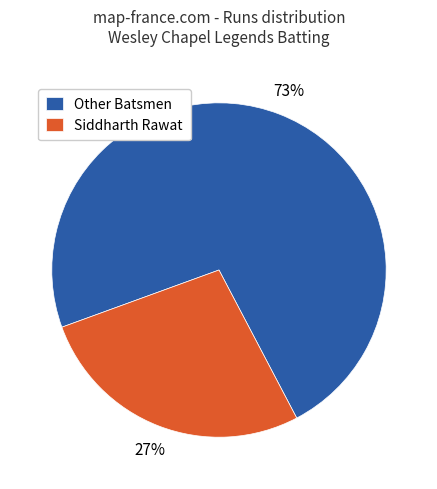

Between Siddharth Rawat and Other Batsmen, which is larger?

Other Batsmen